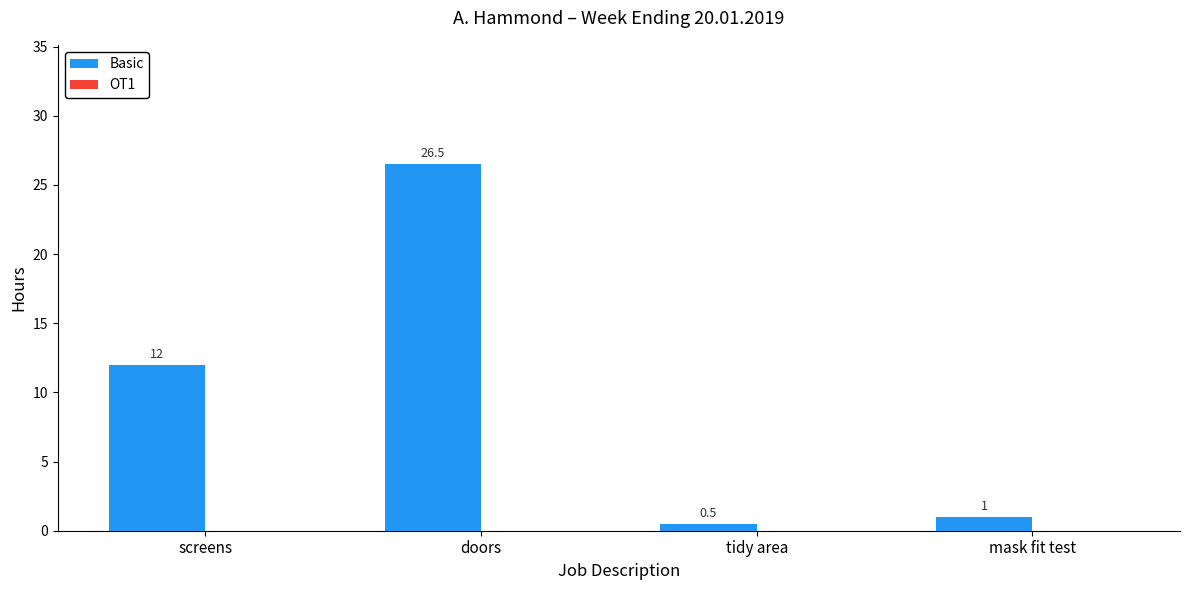

Are the bars horizontal?

No